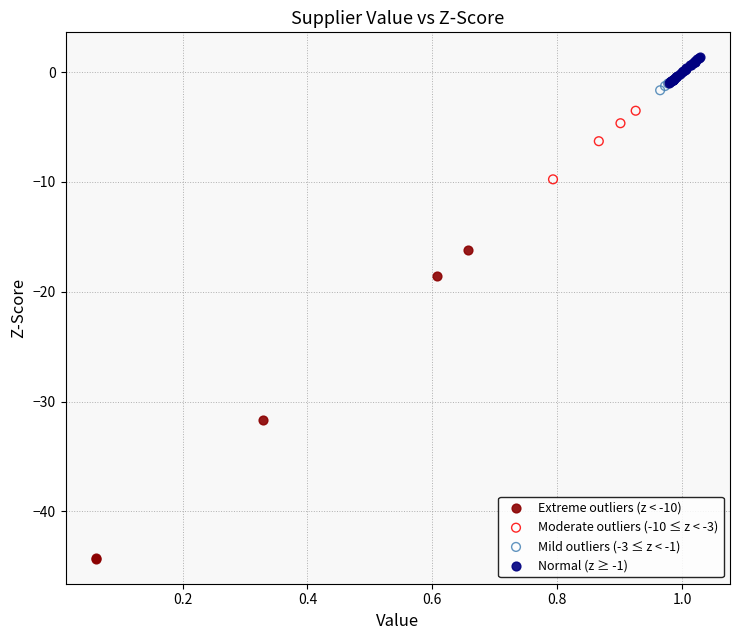

Which series contains the highest Y value?

Normal (z ≥ -1)